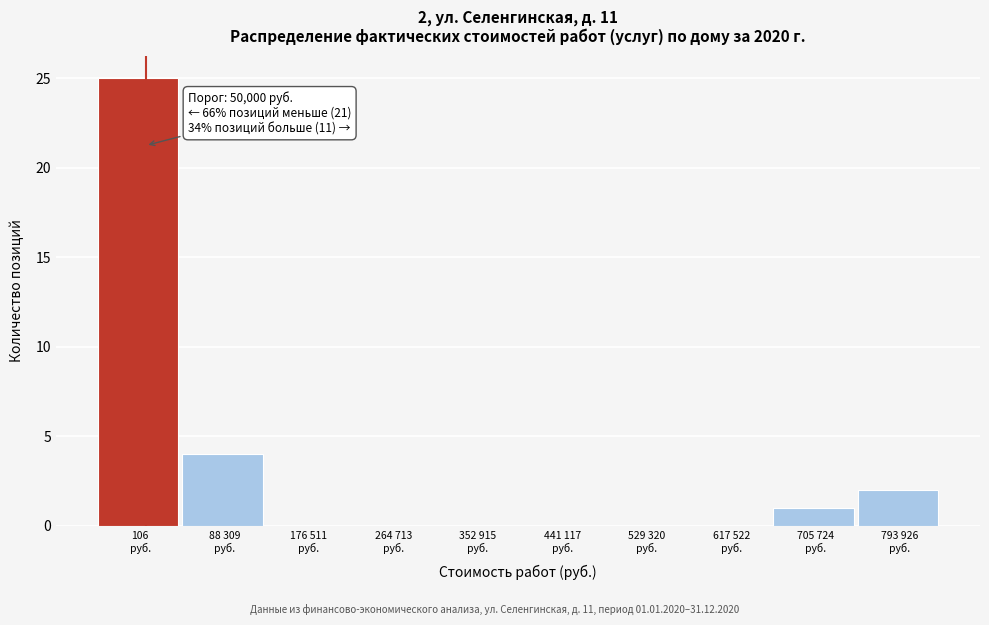

What is the maximum value shown in the chart?

25